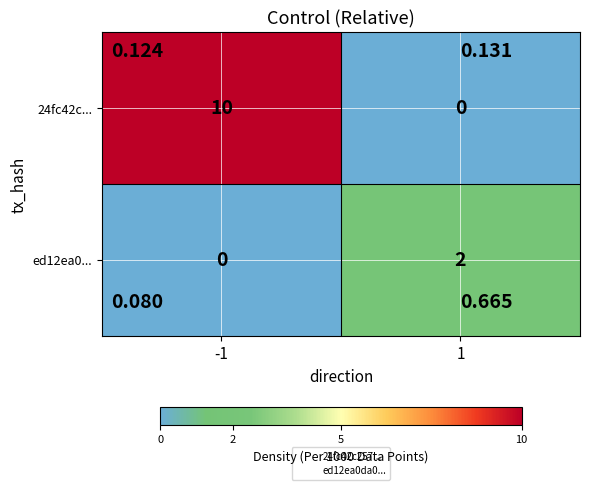

What is the total value across all series at -1?

10